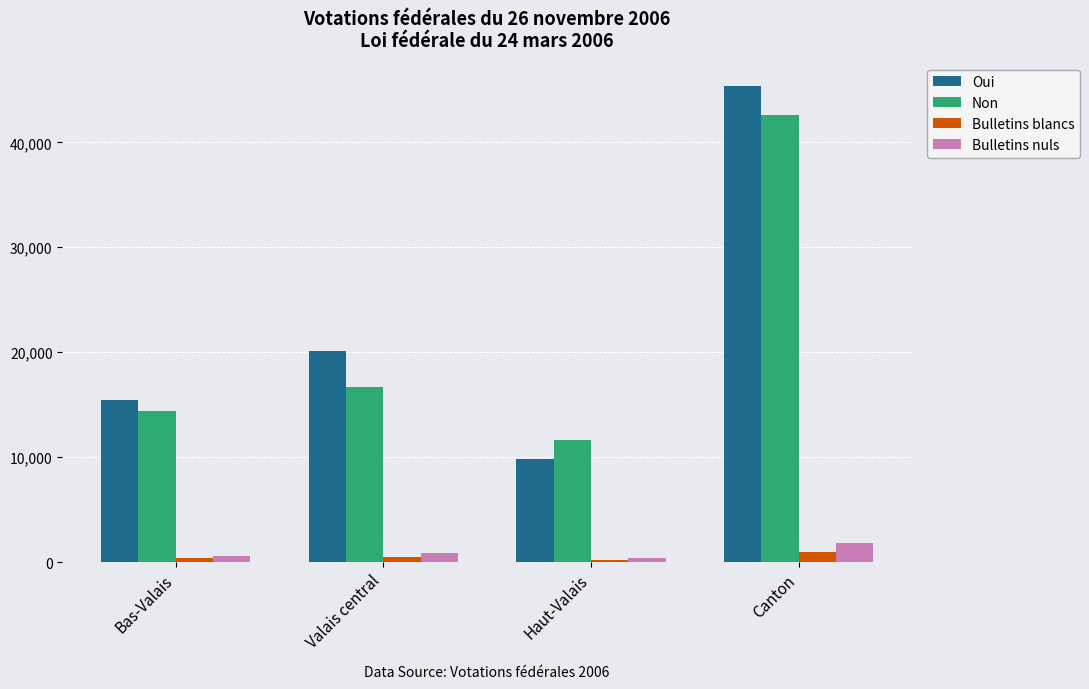

Rank the series at Canton from highest to lowest value.

Oui, Non, Bulletins nuls, Bulletins blancs